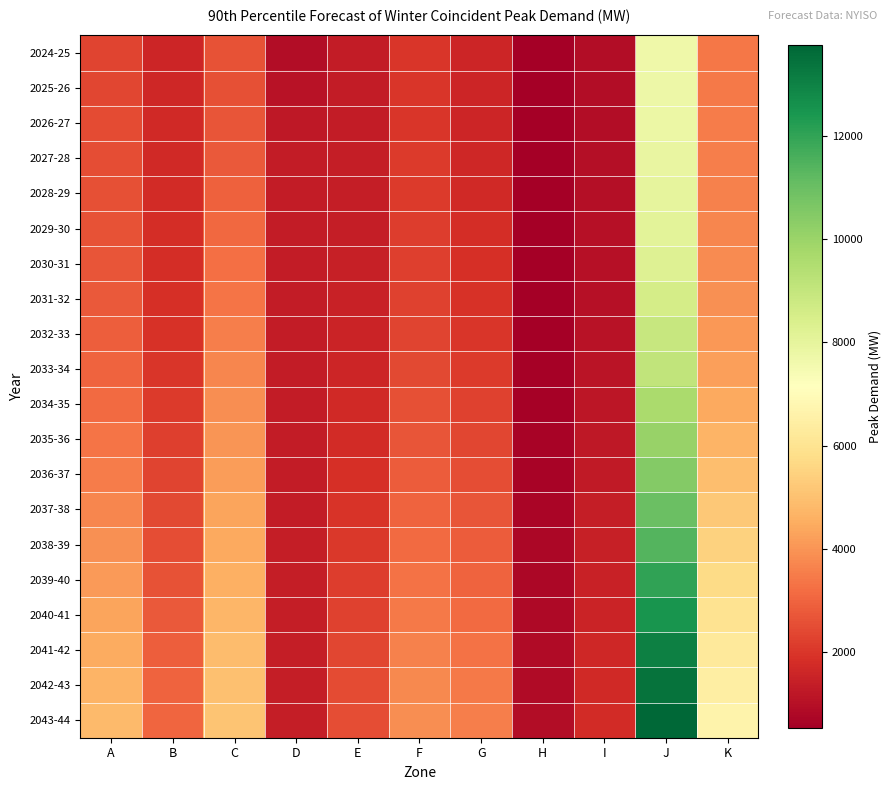

At E, list the series in order from smallest to largest.

2024-25, 2026-27, 2025-26, 2027-28, 2028-29, 2029-30, 2030-31, 2031-32, 2032-33, 2033-34, 2034-35, 2035-36, 2036-37, 2037-38, 2038-39, 2039-40, 2040-41, 2041-42, 2042-43, 2043-44